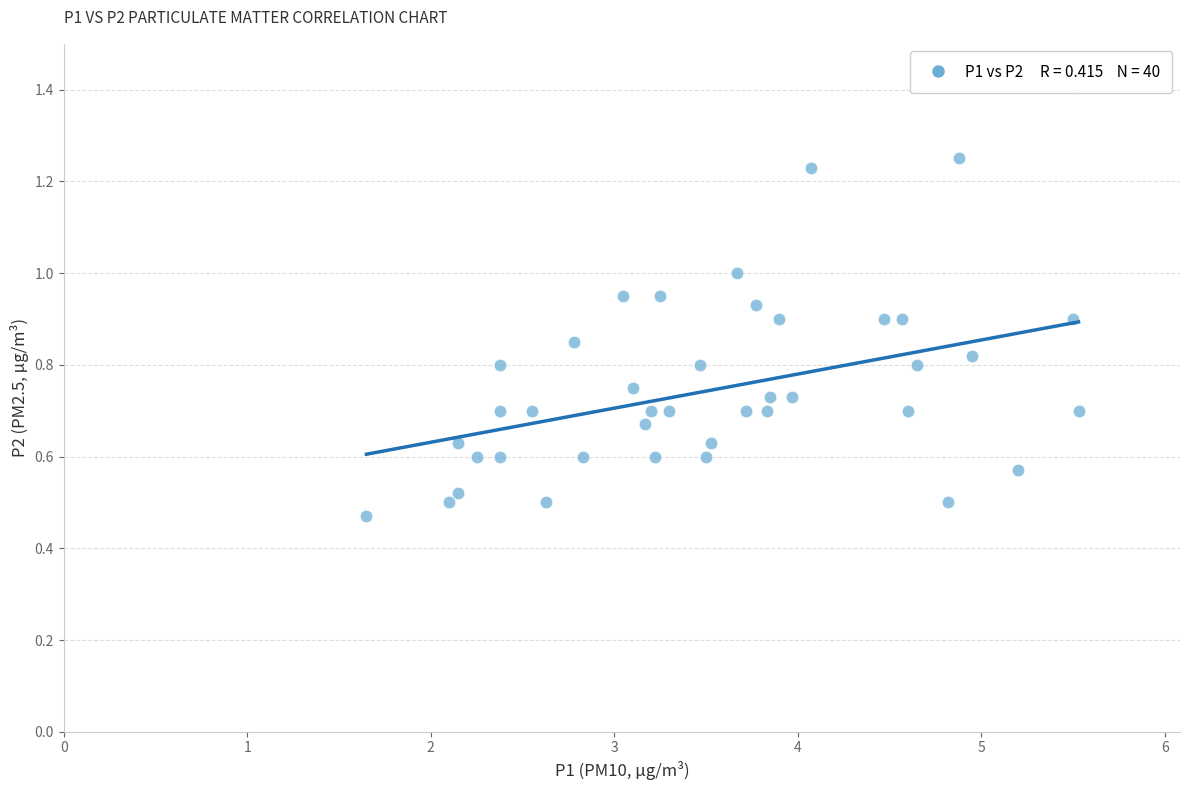

What is the range of X values (max minus min)?

3.9